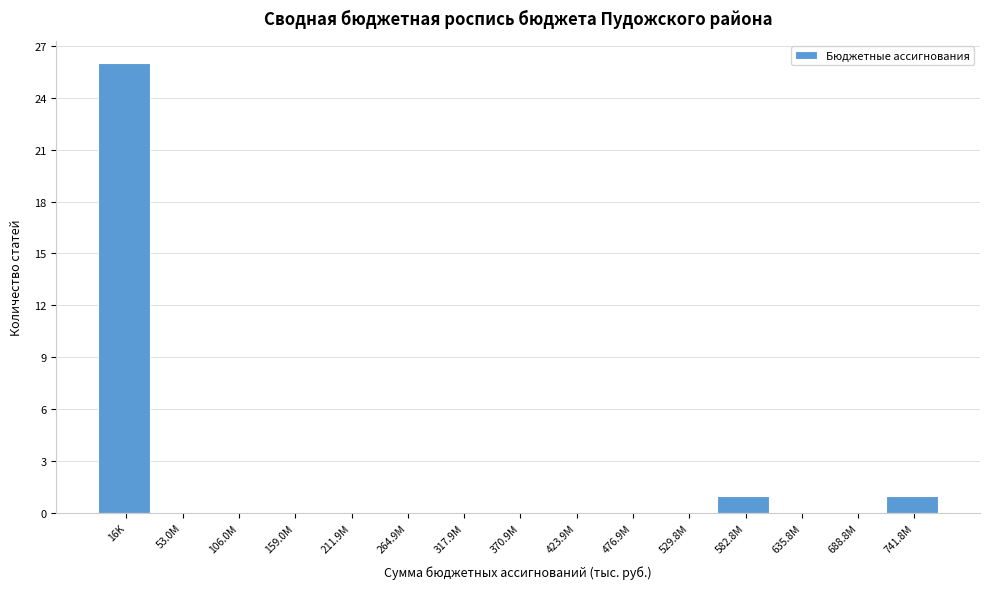

Reading right to left, list all the values displayed in this chart.

741.8M=1	688.8M=0	635.8M=0	582.8M=1	529.8M=0	476.9M=0	423.9M=0	370.9M=0	317.9M=0	264.9M=0	211.9M=0	159.0M=0	106.0M=0	53.0M=0	16K=26